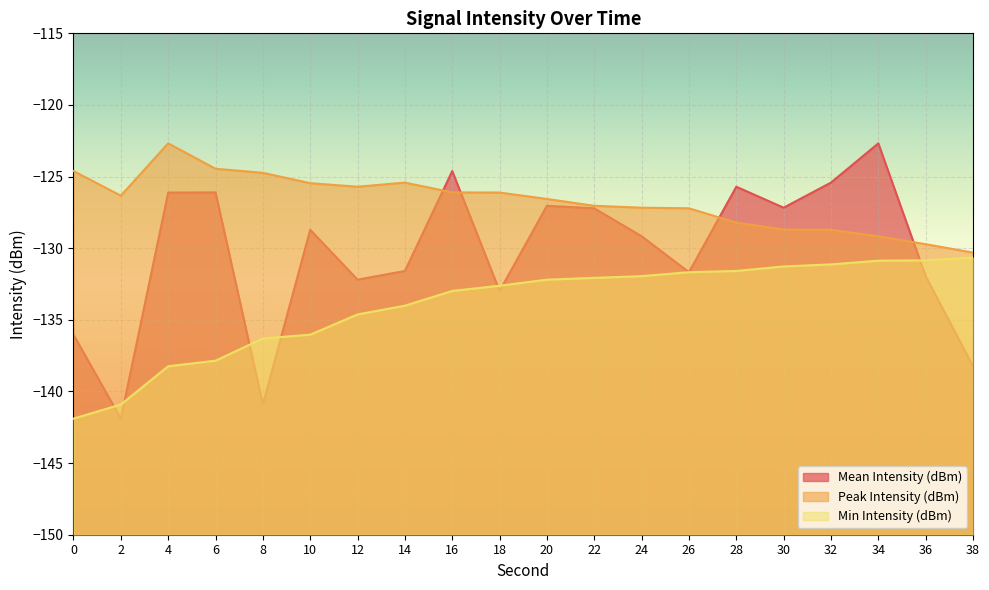

True or false: Mean Intensity (dBm) has a value of -206.8 at 18.

False